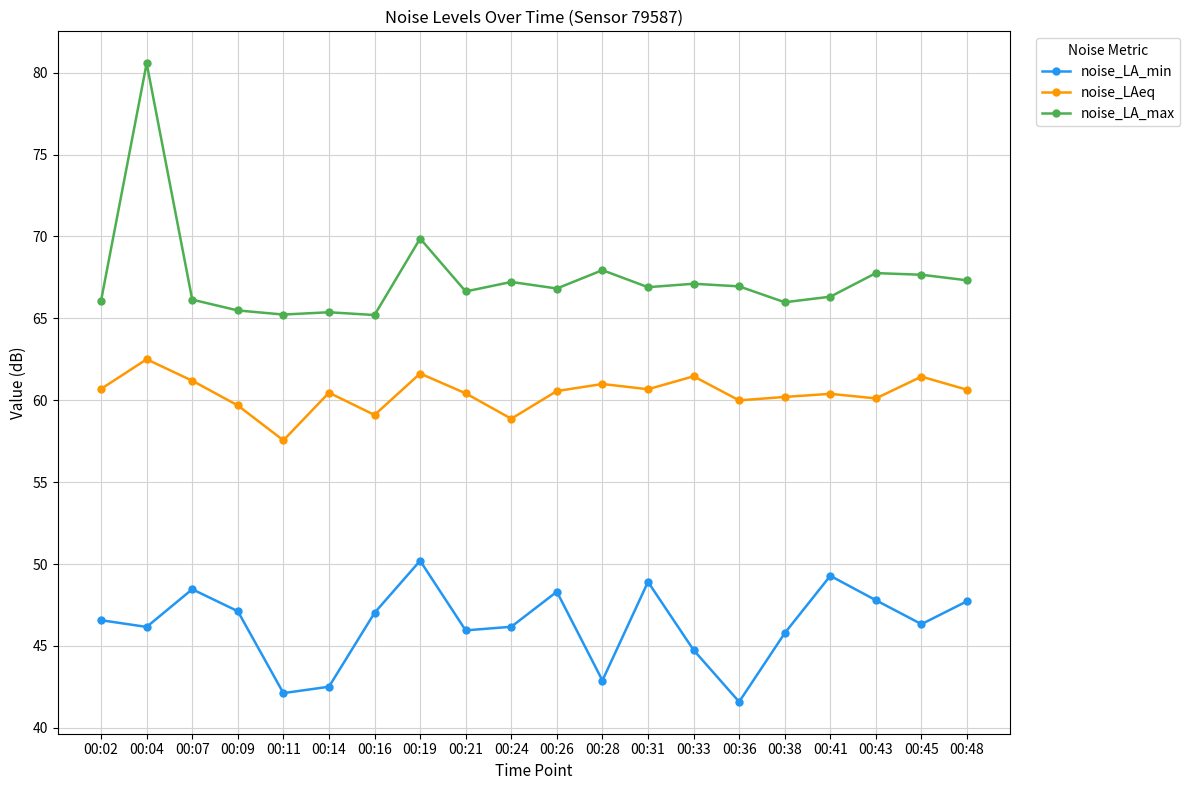

True or false: noise_LA_max and noise_LAeq intersect in this chart.

False